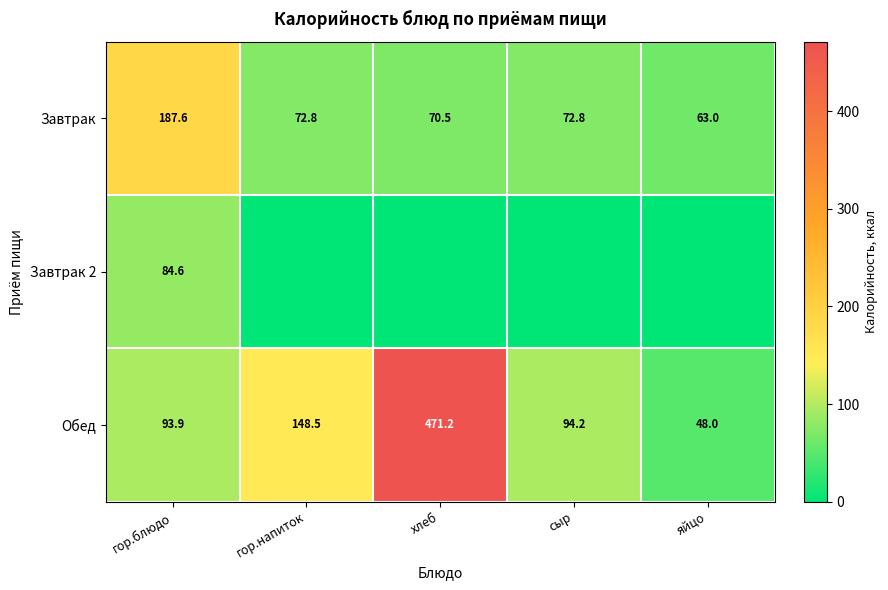

Which label corresponds to the smallest value in the chart?

гор.напиток